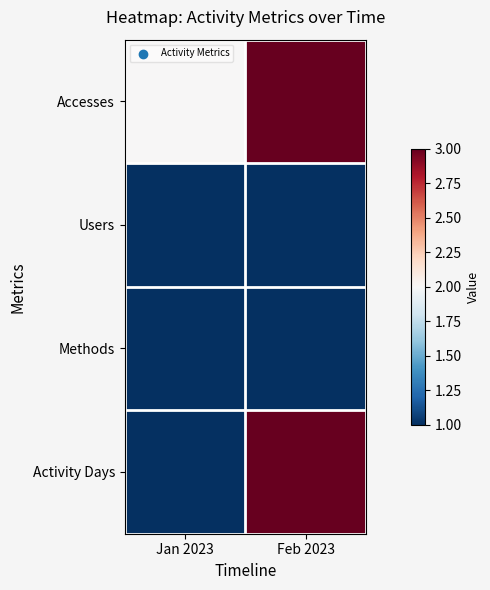

What is the spread (max minus min) of values at Jan 2023?

1